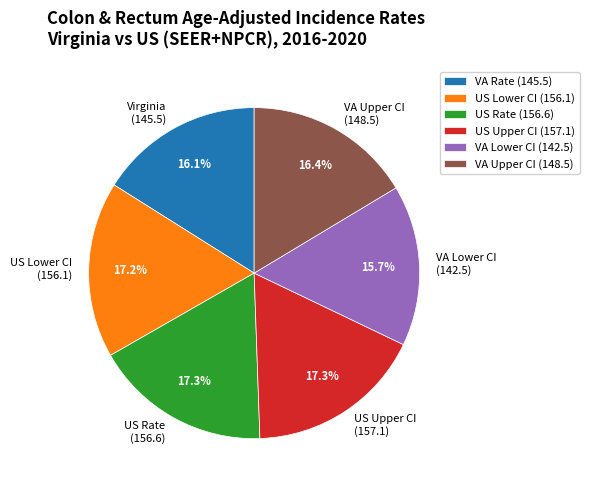

Between VA Upper CI (148.5) and US Upper CI (157.1), which is larger?

US Upper CI (157.1)